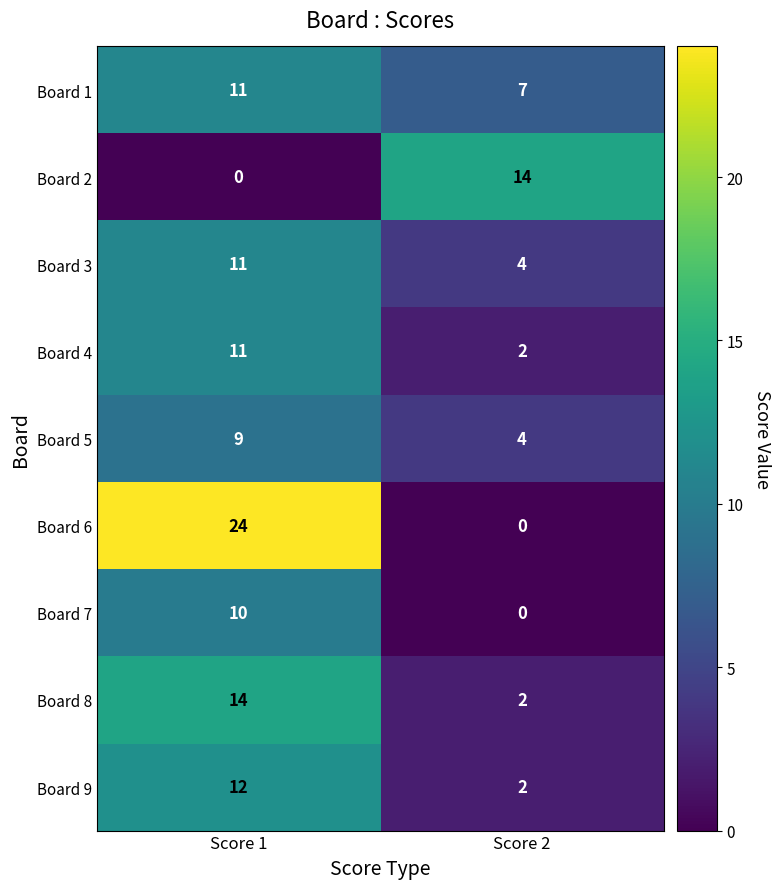

Which series has the largest total across all categories?

Board 6